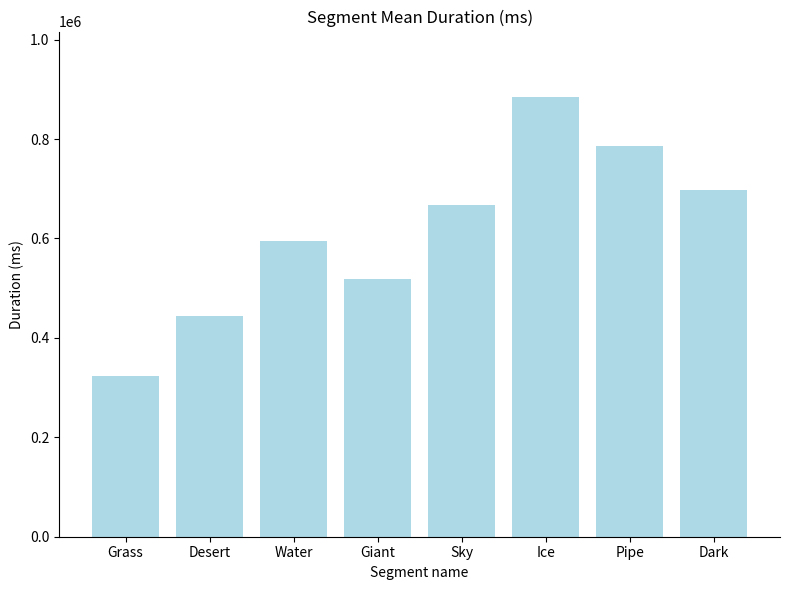

Reading left to right, what are all the values shown in this chart?

Grass=323182	Desert=443430	Water=595461	Giant=519140	Sky=667369	Ice=883714	Pipe=786420	Dark=697414